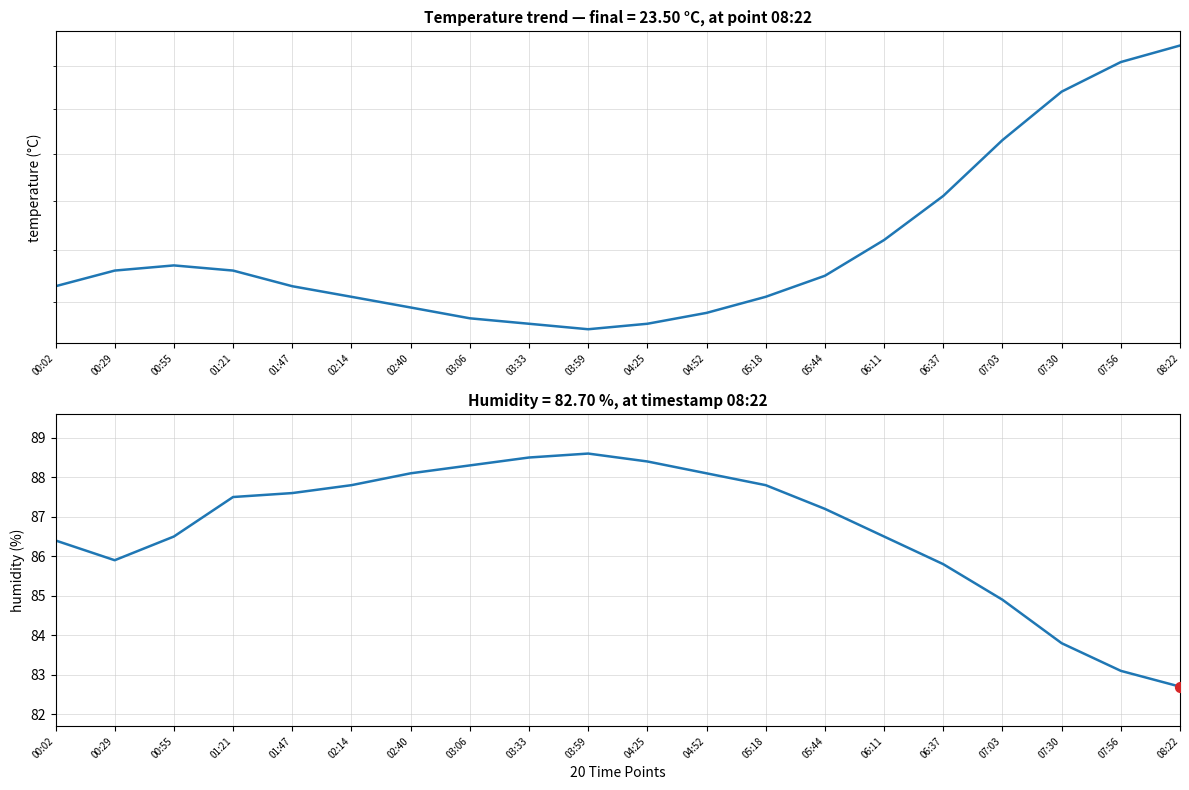

Which series contains the highest Y value?

humidity